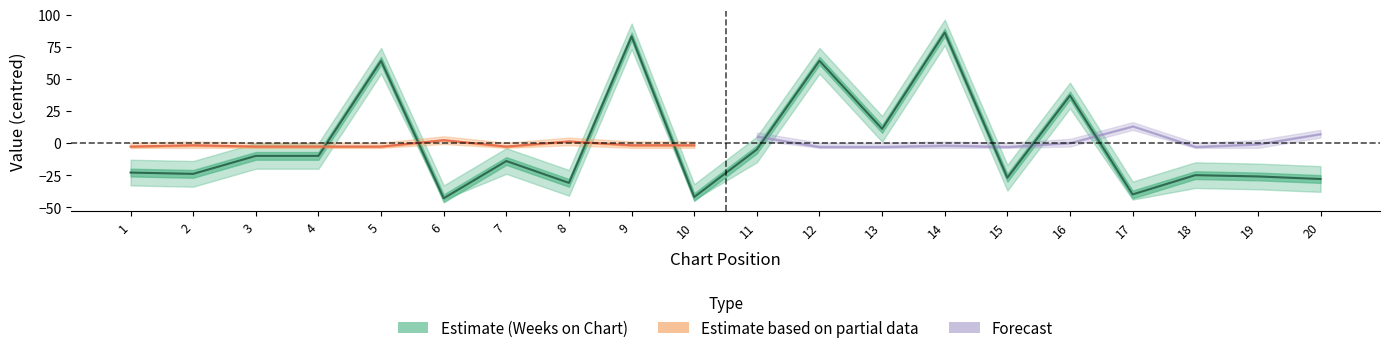

At which category does the data reach its first local peak?

5